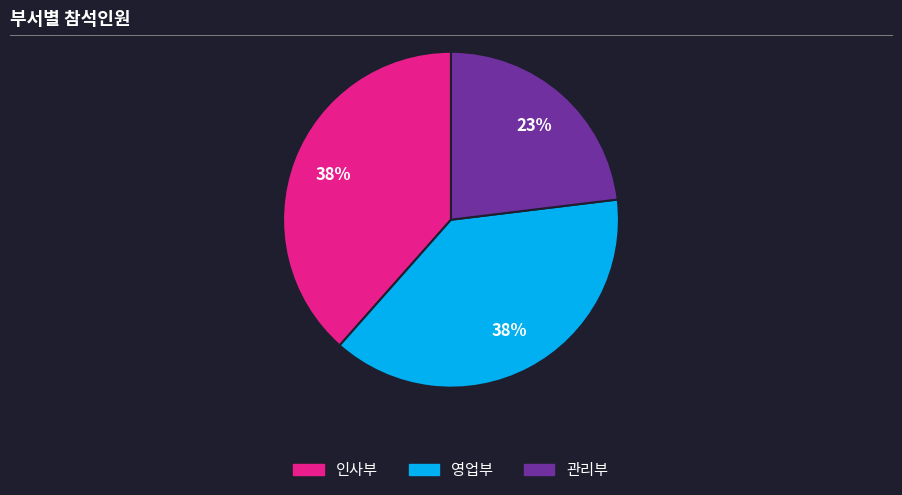

Is the sum of 인사부 and 영업부 greater than half?

Yes